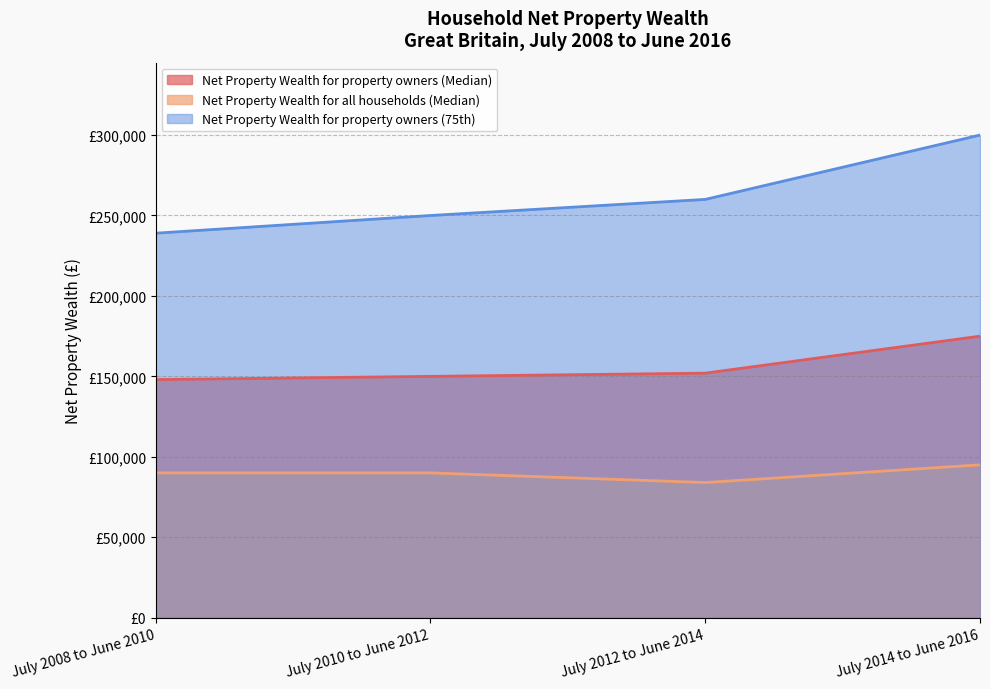

What is the label of the 4th point from the right?

July 2008 to June 2010